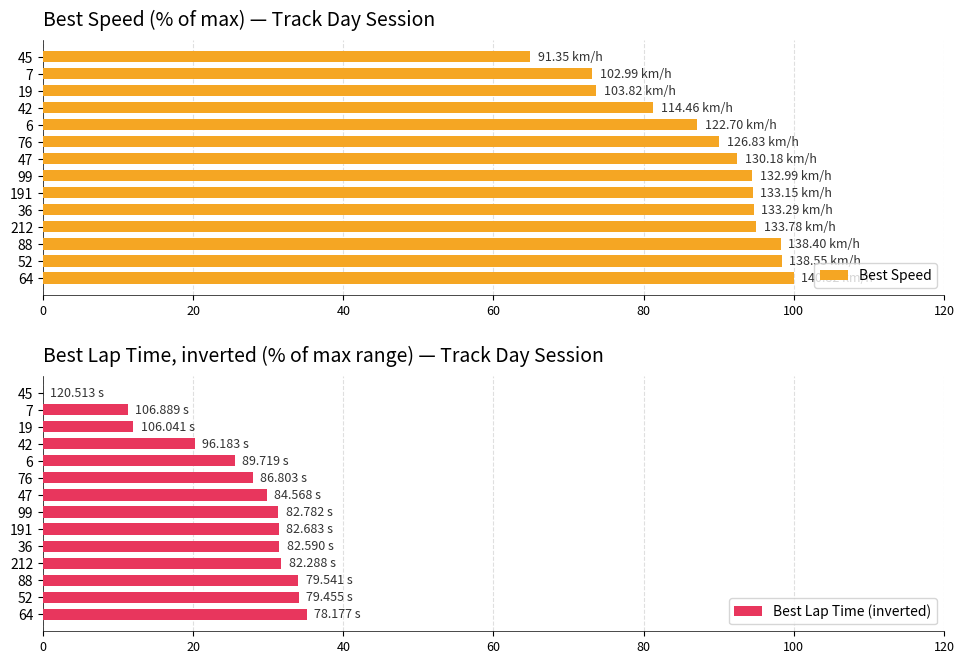

What is the sum of the Best Speed values at 191 and 19?

168.3